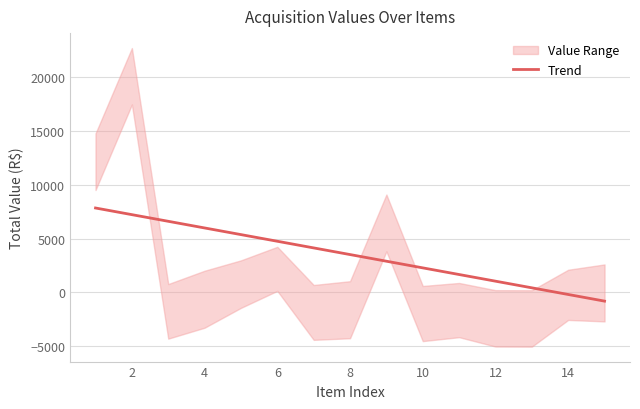

What is the highest value of the Trend series?

7849.4